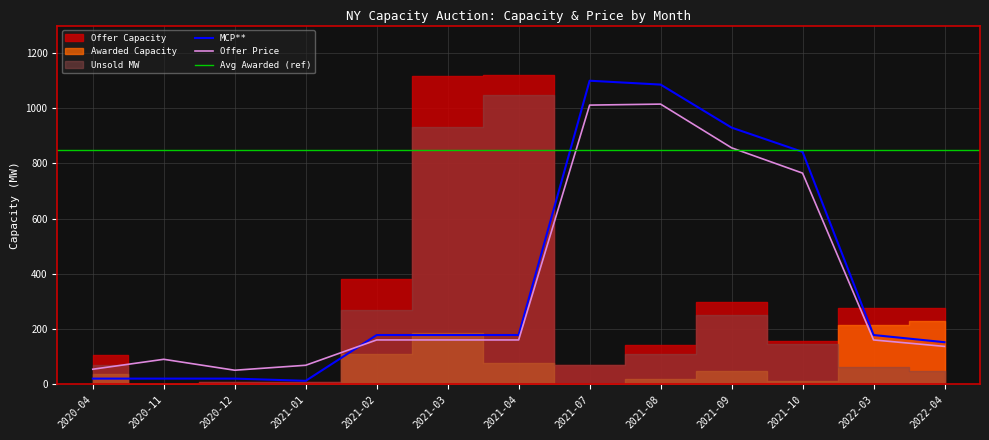

Does the chart display data point markers on the line(s)?

No